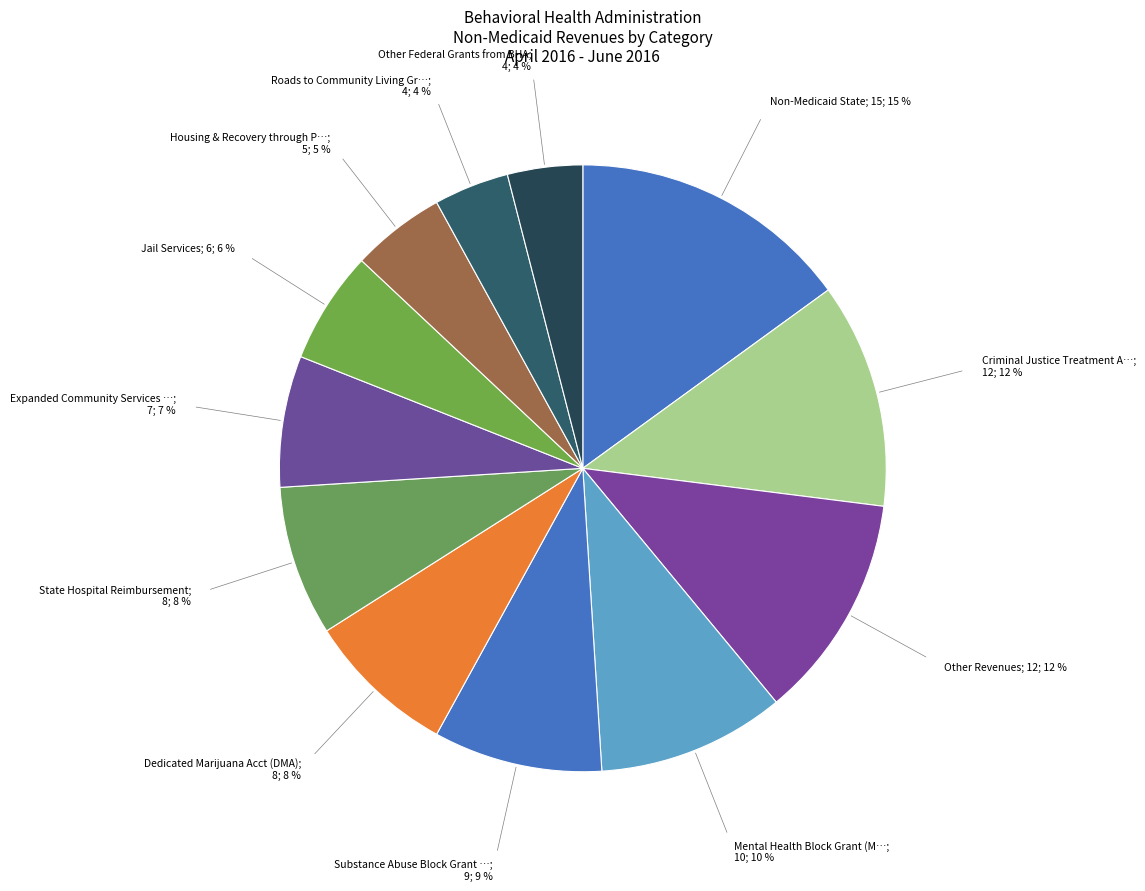

How many segments does this pie chart have?

12